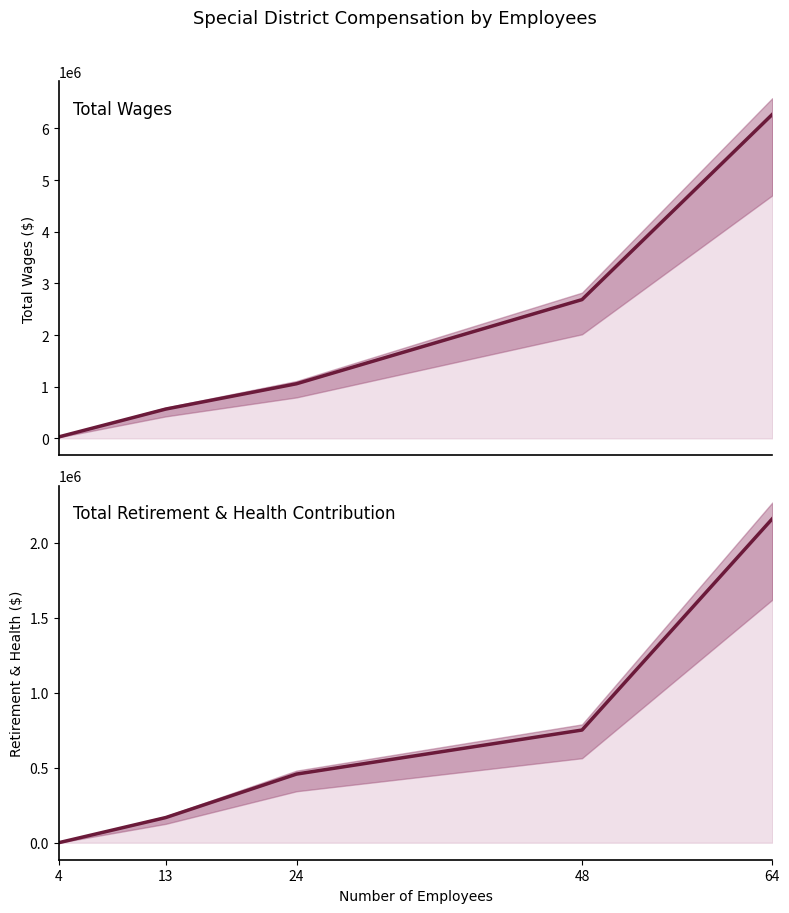

Reading left to right, transcribe all the data shown in this chart.

Total Wages (line): 4=27353	13=566868	24=1057011	48=2685677	64=6270931
Total Retirement & Health Contribution (line): 4=0	13=167672	24=457652	48=751319	64=2160209